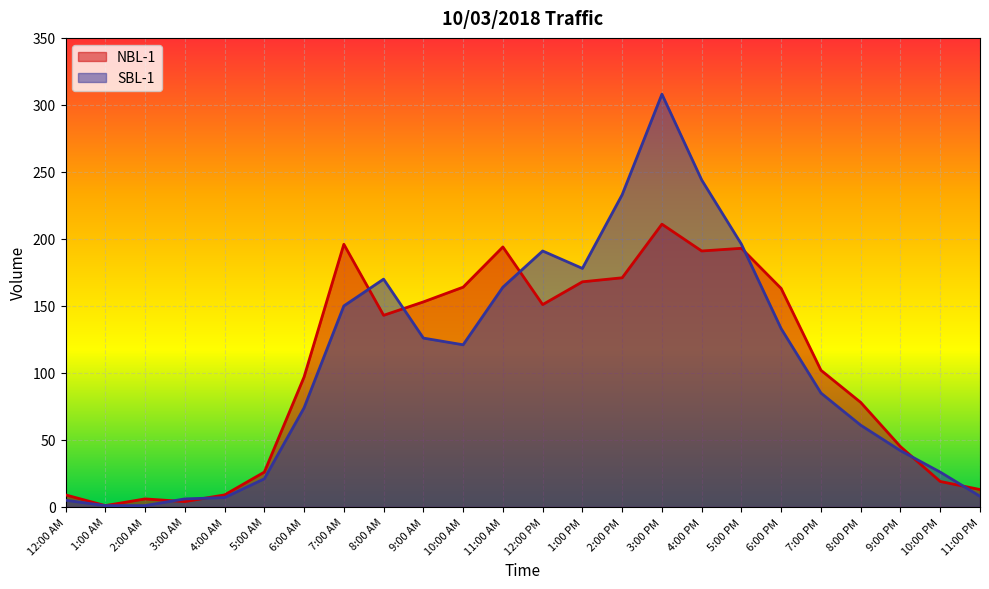

Which has a higher value, 9:00 PM or 10:00 PM?

9:00 PM